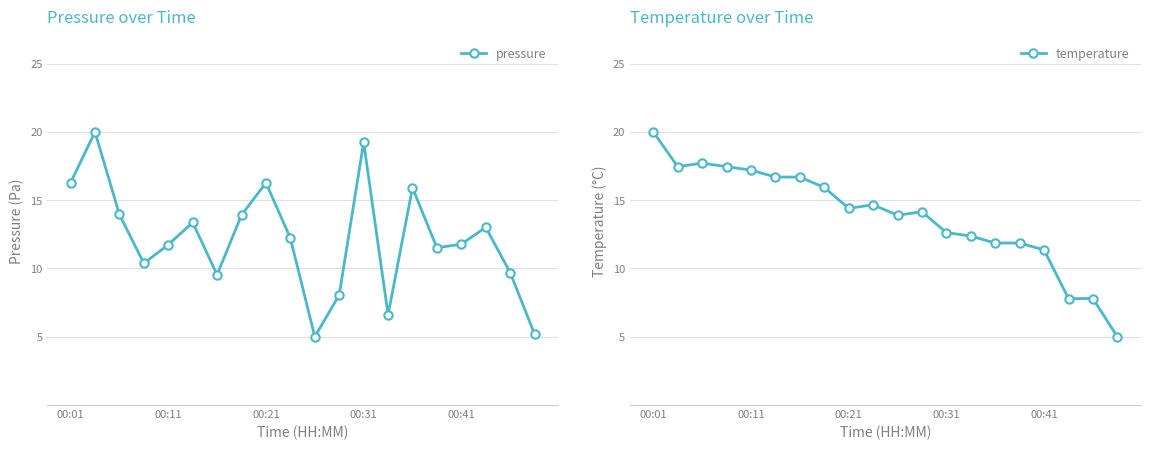

Between 7 and 9, which is larger?

7